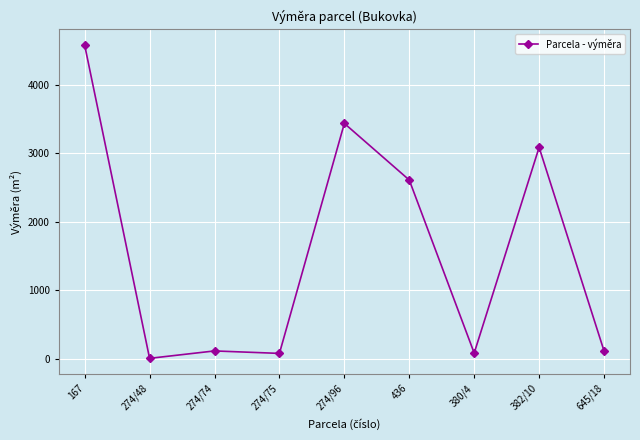

What is the difference between the maximum and minimum values?

4565